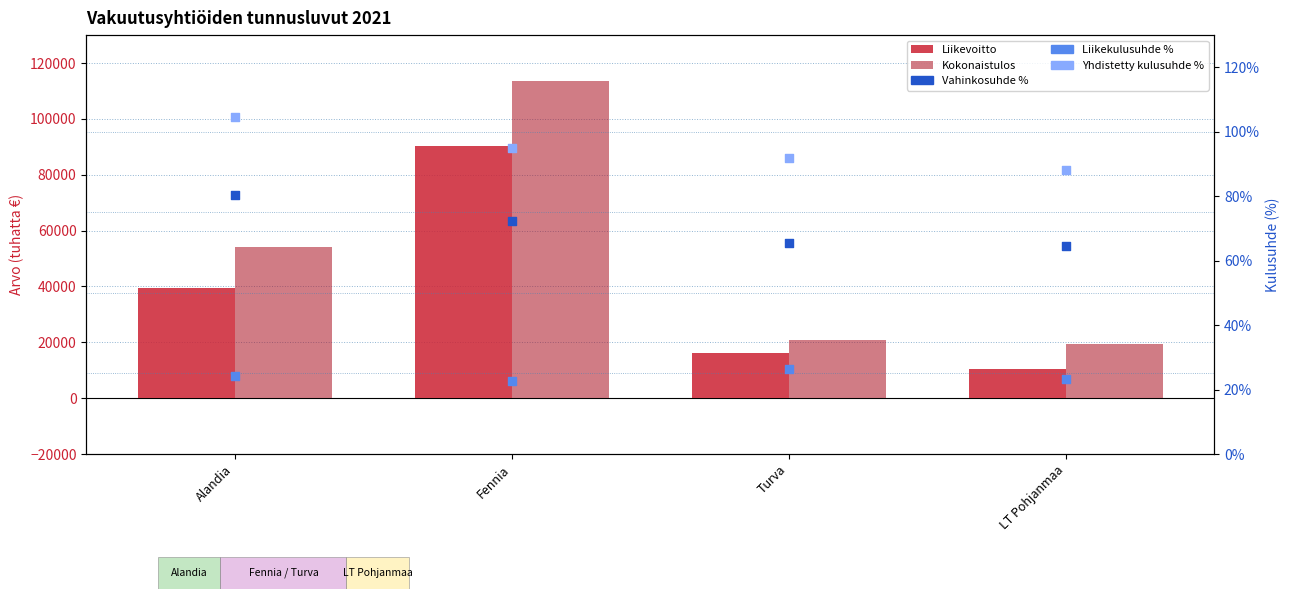

Is the value of Vahinkosuhde % at Turva greater than the value of Yhdistetty kulusuhde % at LT Pohjanmaa?

No